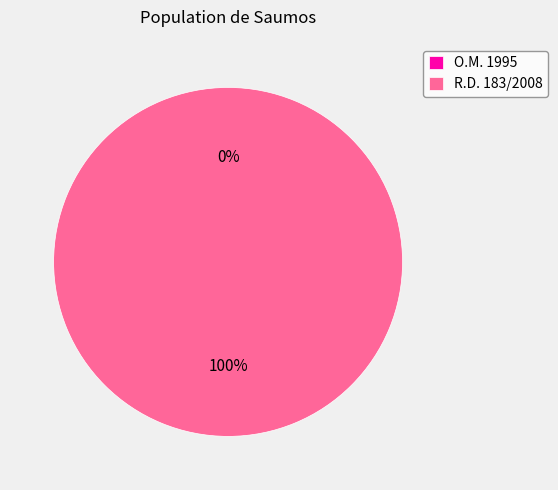

What is the change in value from O.M. 1995 to R.D. 183/2008?

+1